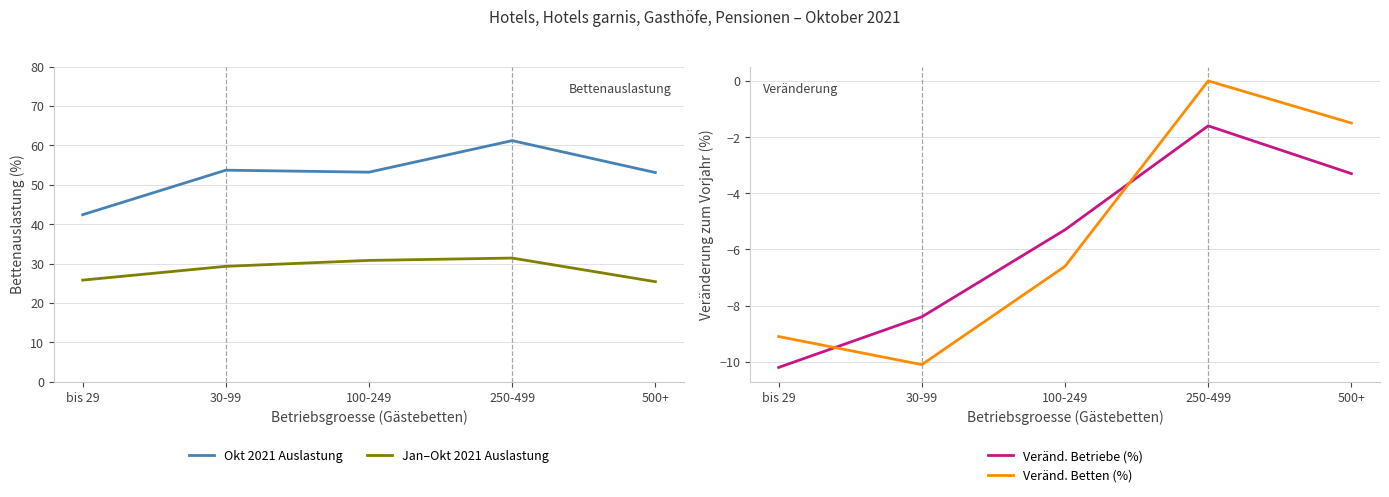

What are all the series names shown in the legend?

Bettenauslastung Okt2021 (%), Bettenauslastung Jan-Okt2021 (%), Veraenderung Betriebe (%), Veraenderung Betten (%)